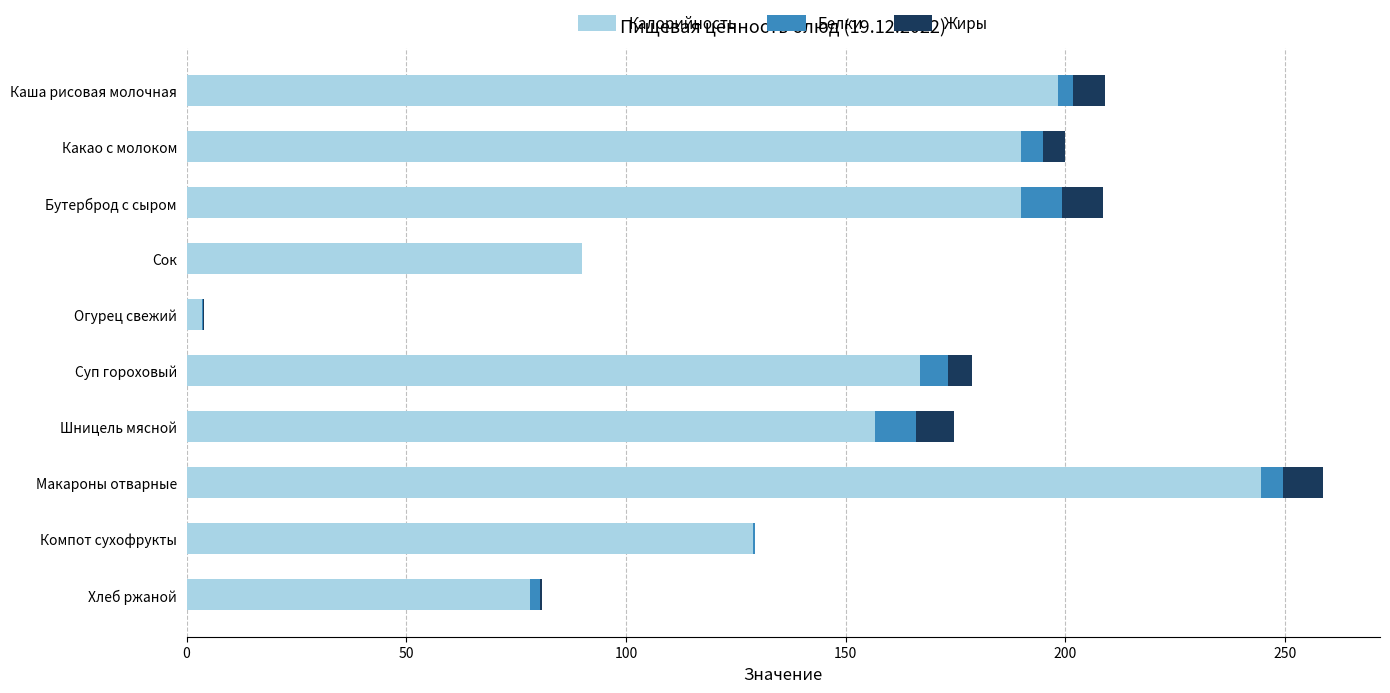

Where is Калорийность nearest to the value 124?

Компот сухофрукты